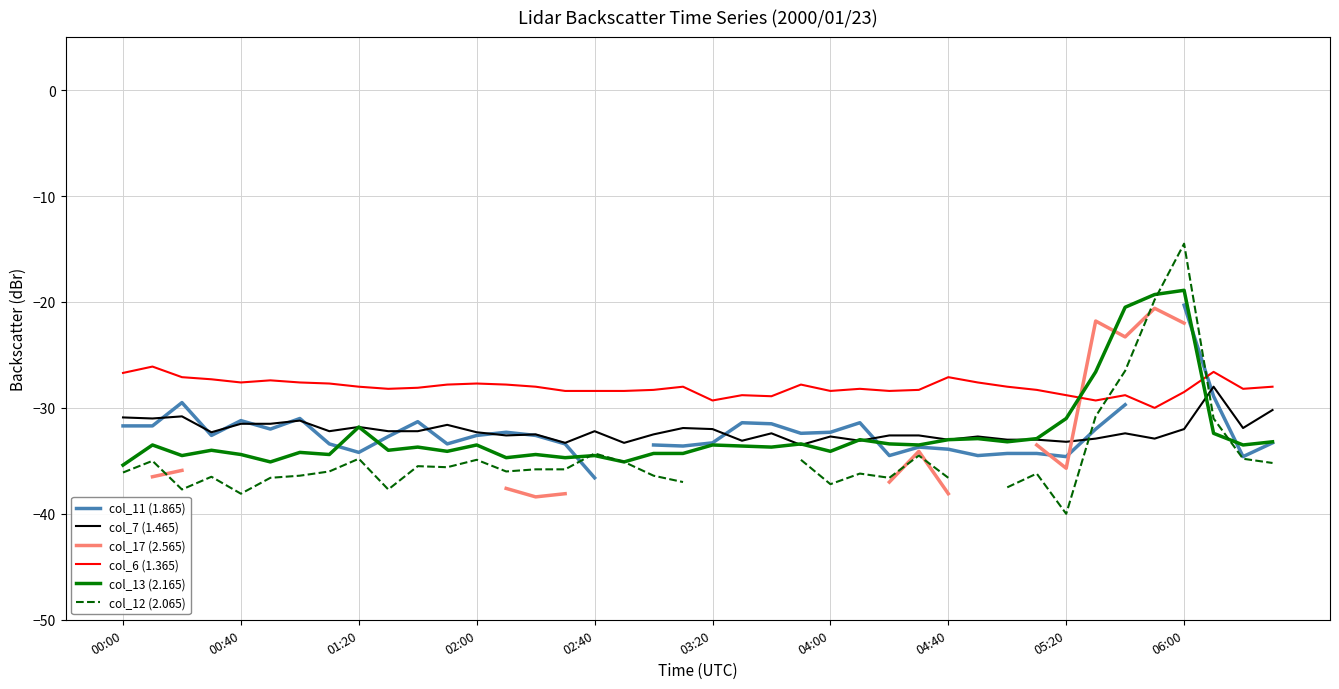

True or false: col_7 (1.465) and col_6 (1.365) intersect in this chart.

False